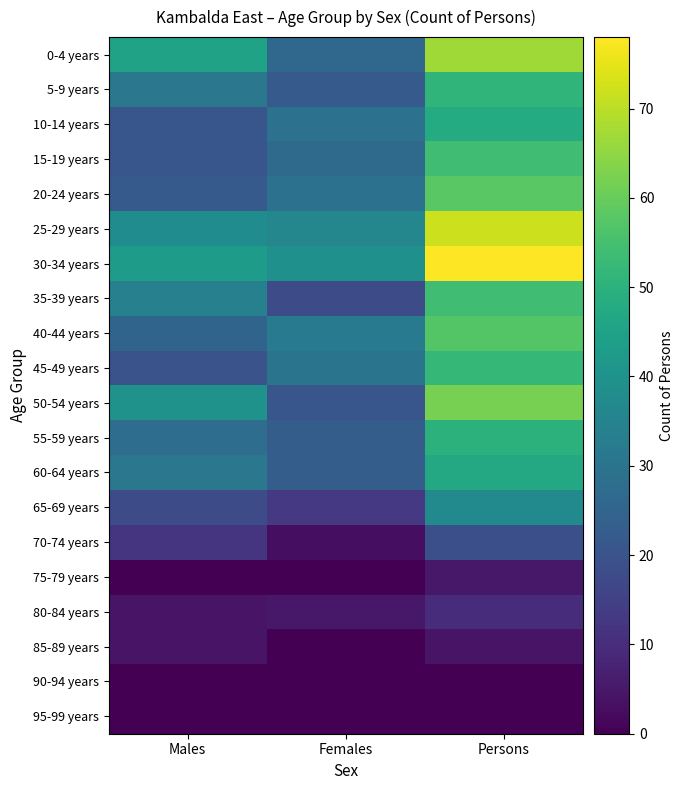

At how many categories does at least one series exceed 9?

3